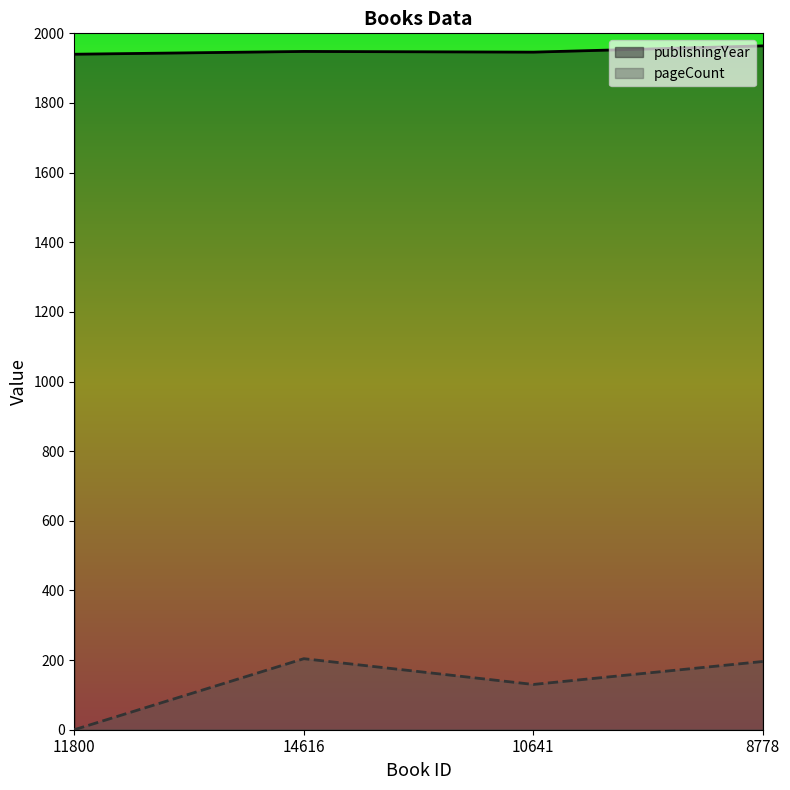

In publishingYear, how many points are lower than both neighbors (excluding endpoints)?

1